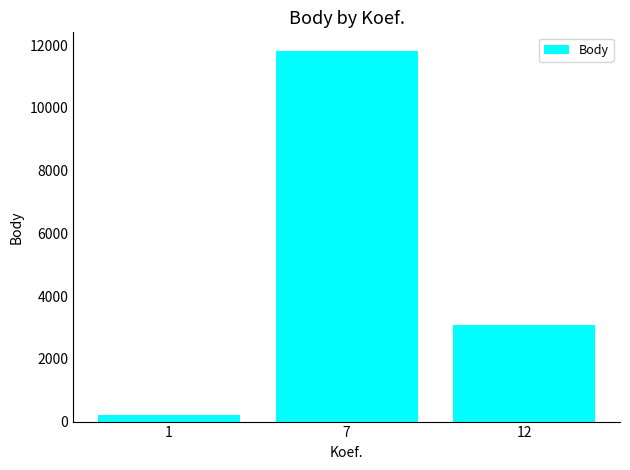

The chart shows a value of 18013 at 7. True or false?

False